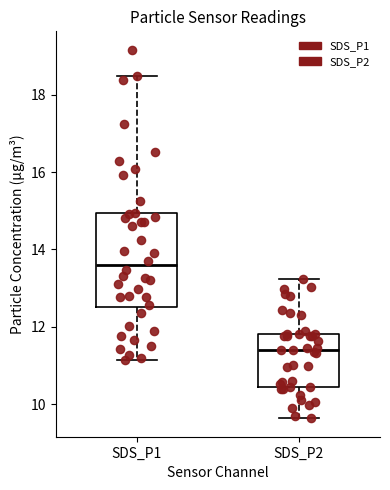

Reading left to right, read every box against the y-axis: the position of its median line, the range the box covers, and the ends of its whiskers. The values are not printed on the chart, so give them approximately, as read against the axis.

SDS_P1: median 13.6, box 12.6 to 15.0, whiskers 11.2 to 18.6
SDS_P2: median 11.4, box 10.4 to 11.8, whiskers 9.6 to 13.2